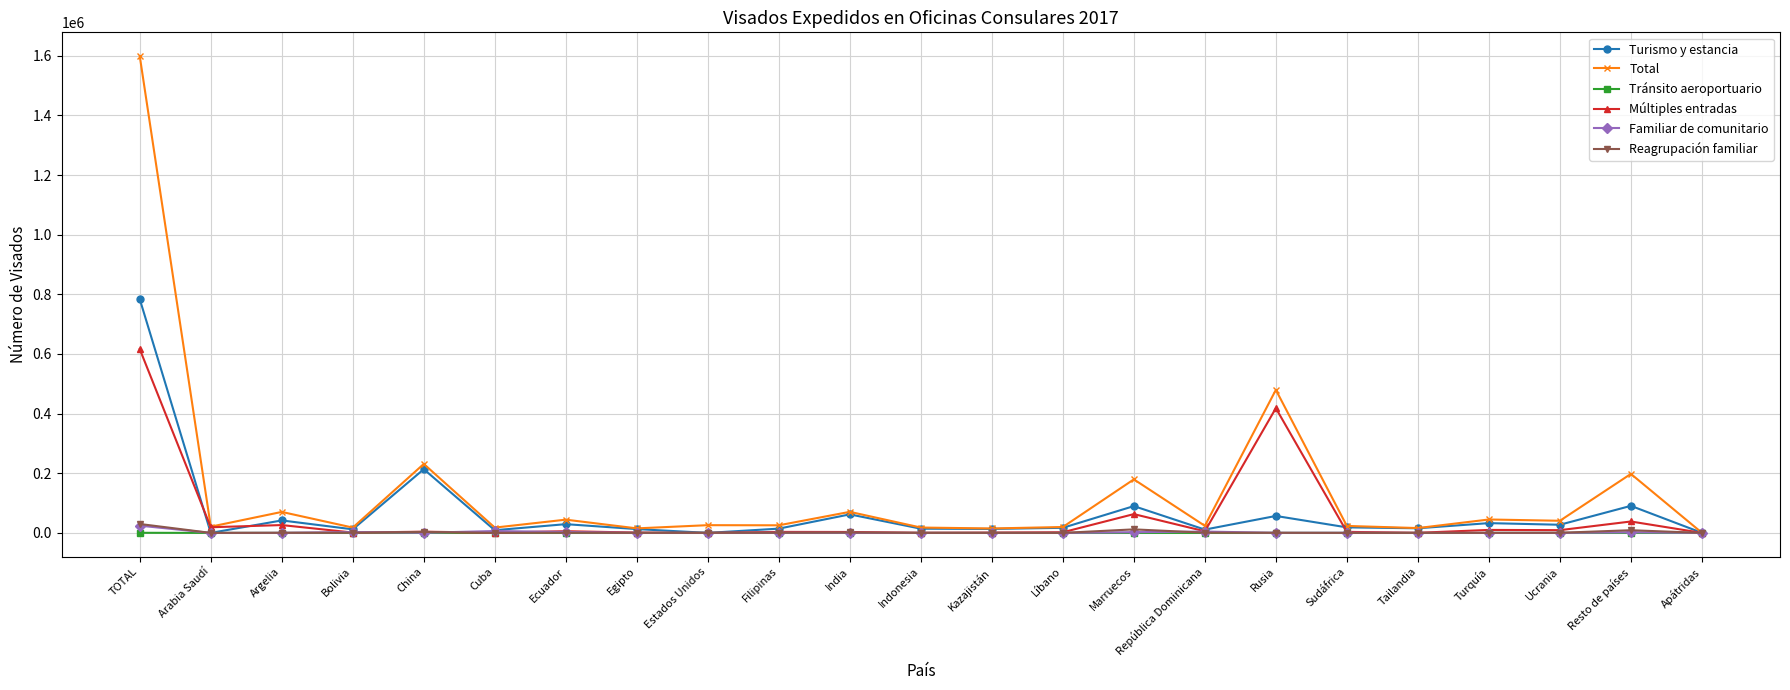

Which series ends up on top after the final intersection of Reagrupación familiar and Familiar de comunitario?

Familiar de comunitario